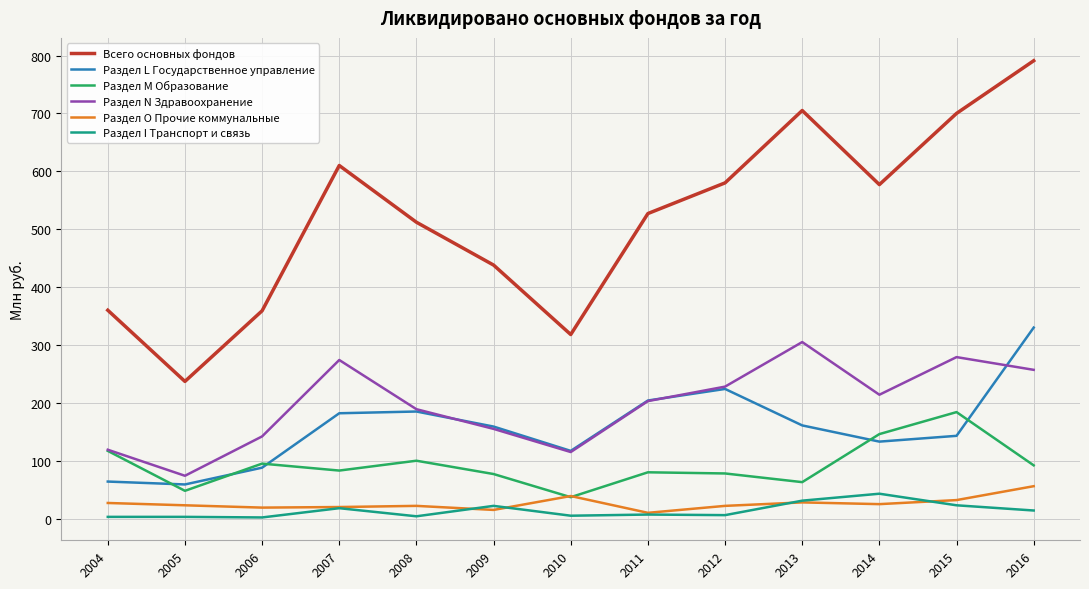

What is the sum of the Раздел L Государственное управление values at 2012 and 2016?

554